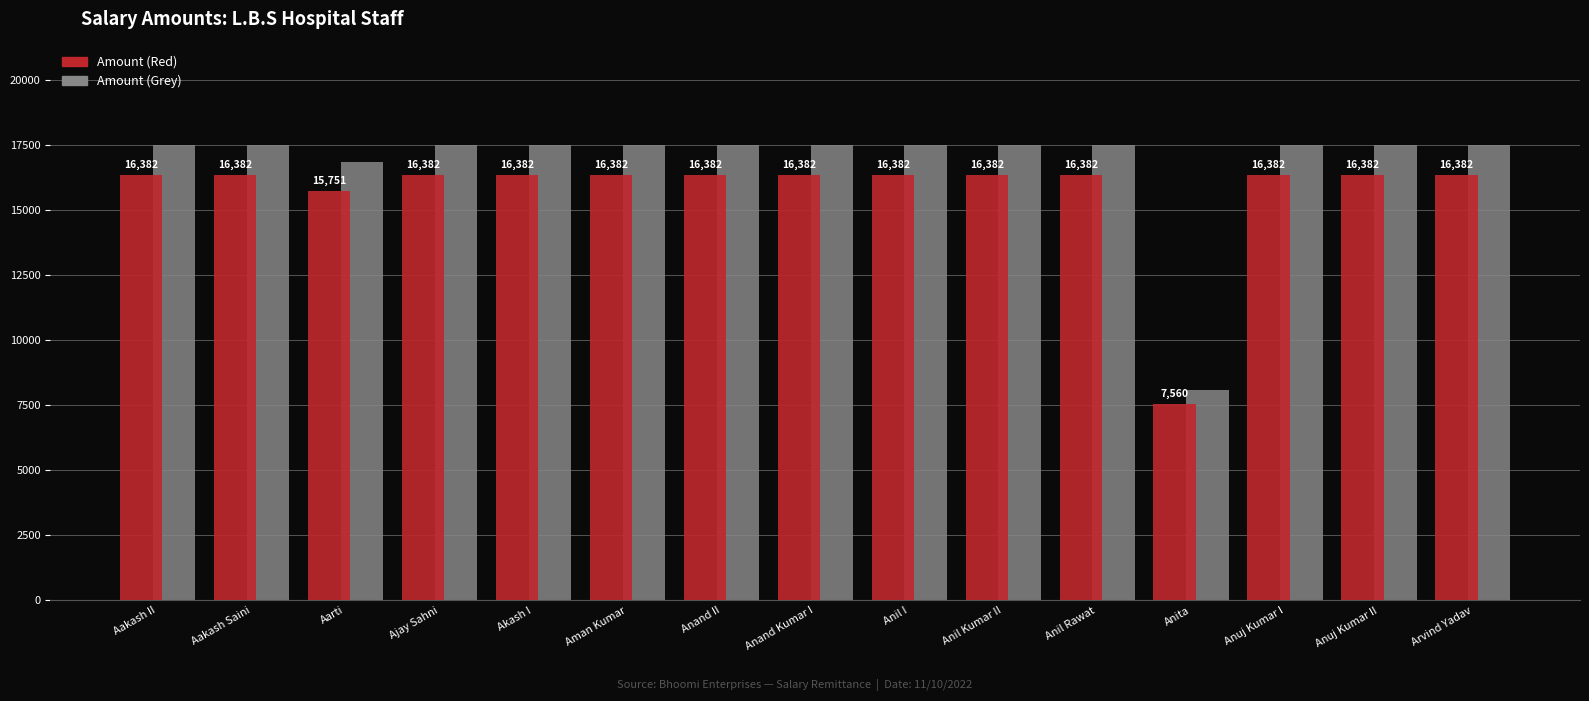

How many series are shown in this chart?

2